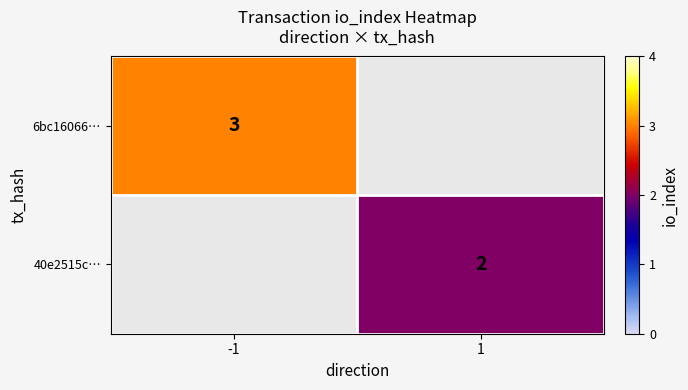

True or false: 40e2515c… has a value of 2 at 1.

True